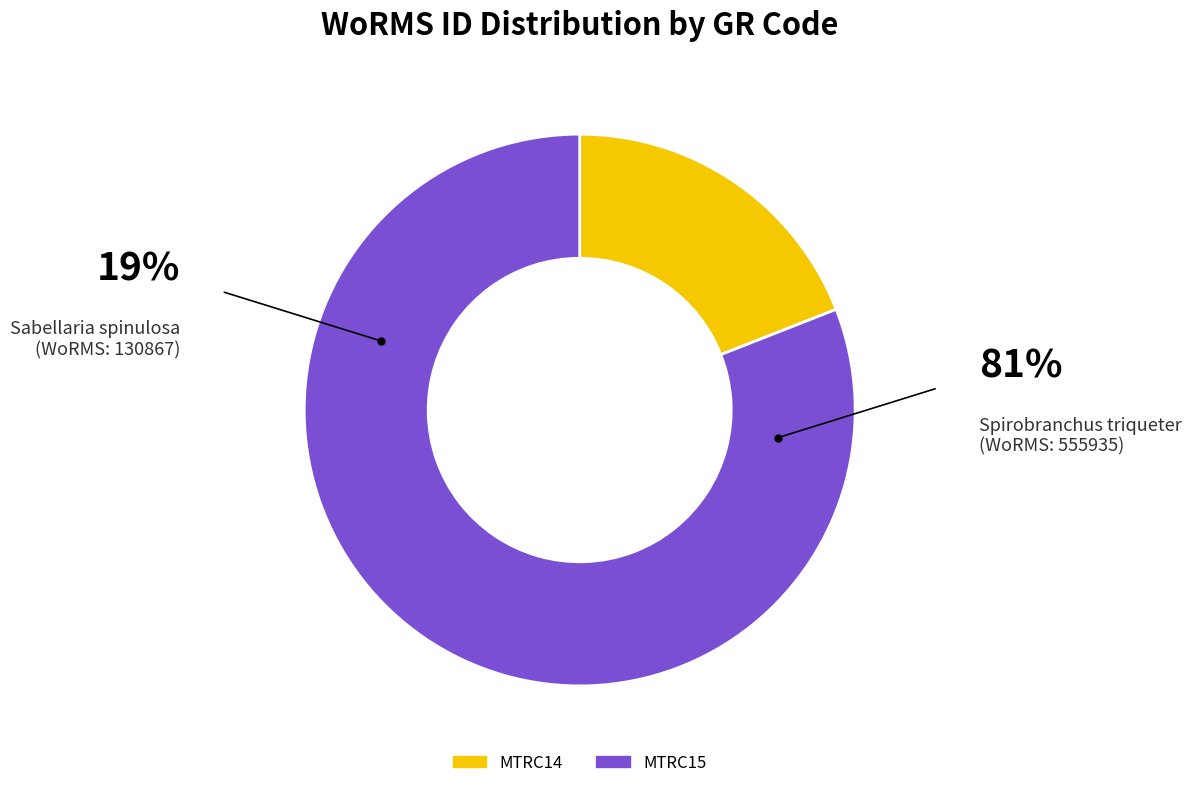

What percentage is the MTRC15 slice, to the nearest percent?

81%